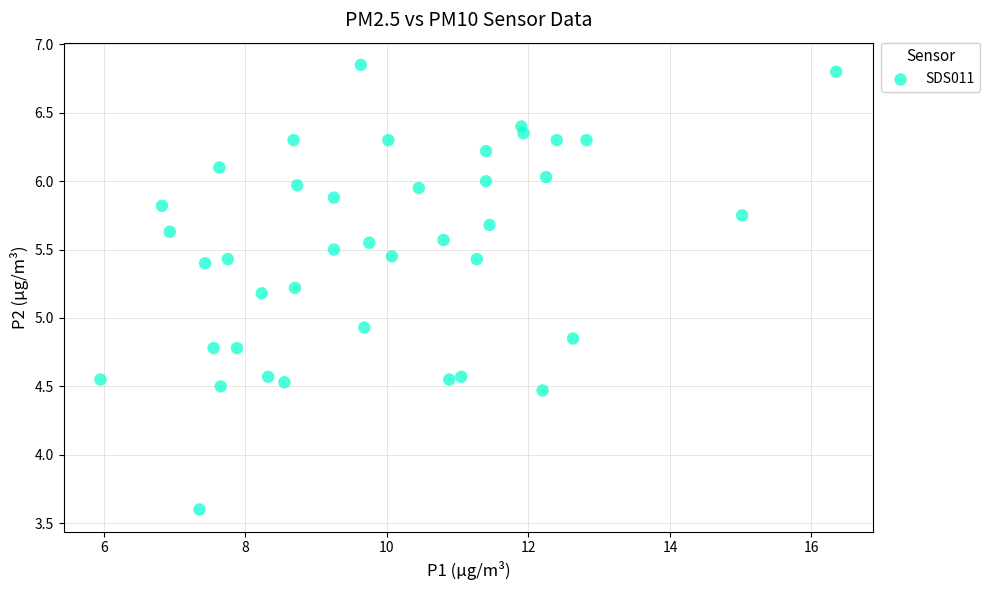

What Y value in the scatter plot is closest to 5?

4.9